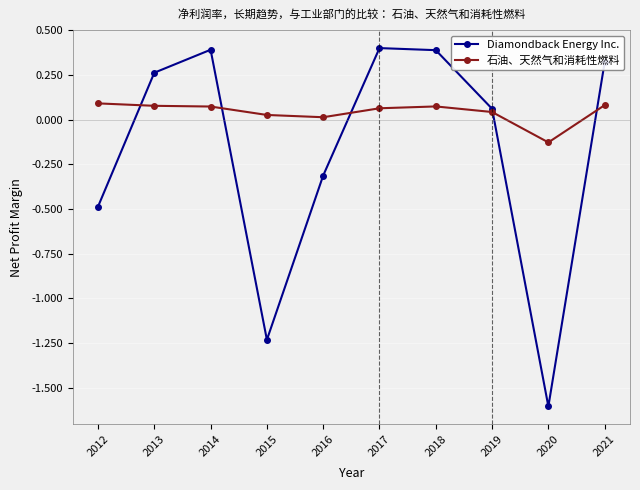

What is the sum of the 石油、天然气和消耗性燃料 values at 2013 and 2018?

0.2